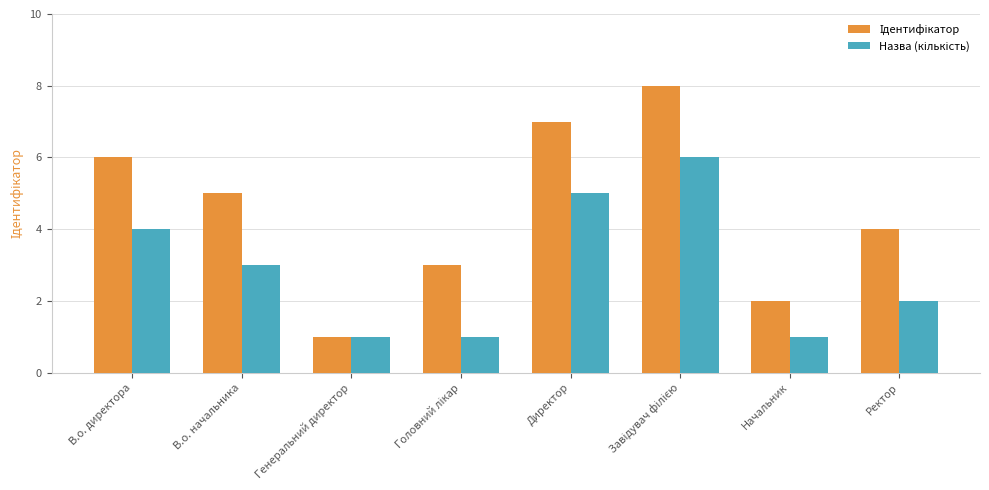

What is the sum of all Ідентифікатор values?

36